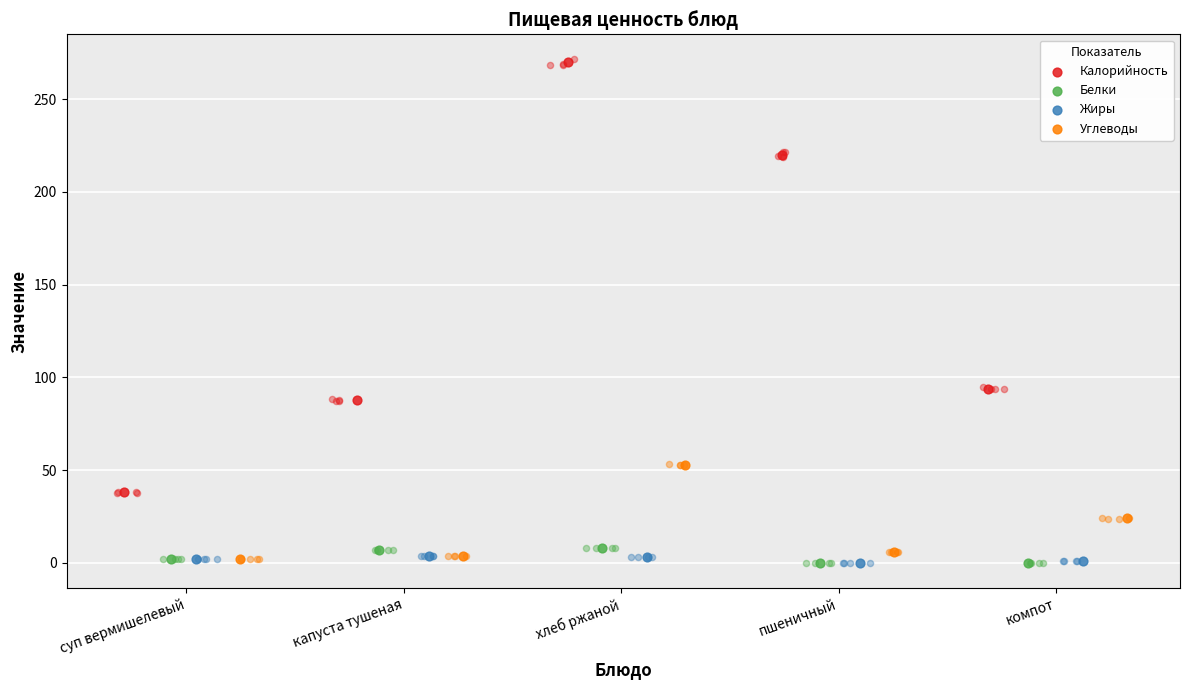

Is the value of Углеводы at суп вермишелевый greater than the value of Жиры at капуста тушеная?

No